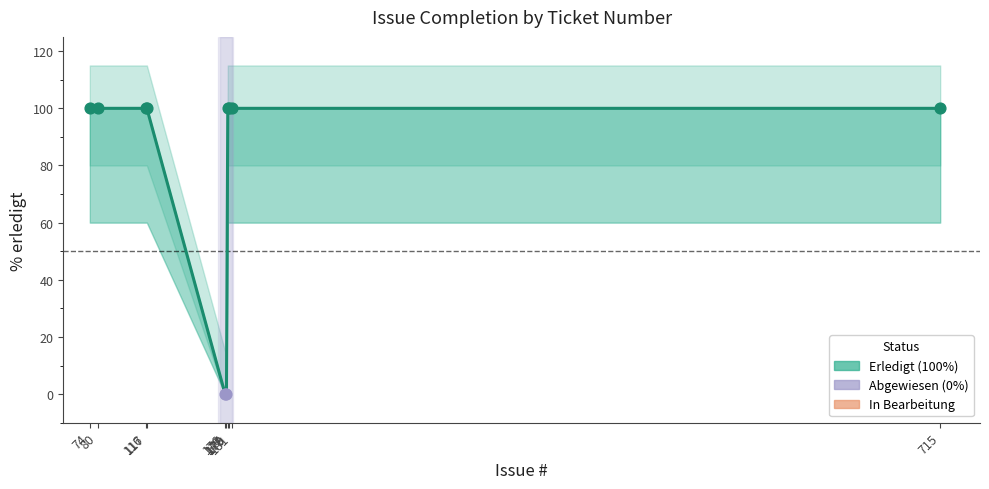

What is the ratio of the value at 715 to the value at 116?

1.0